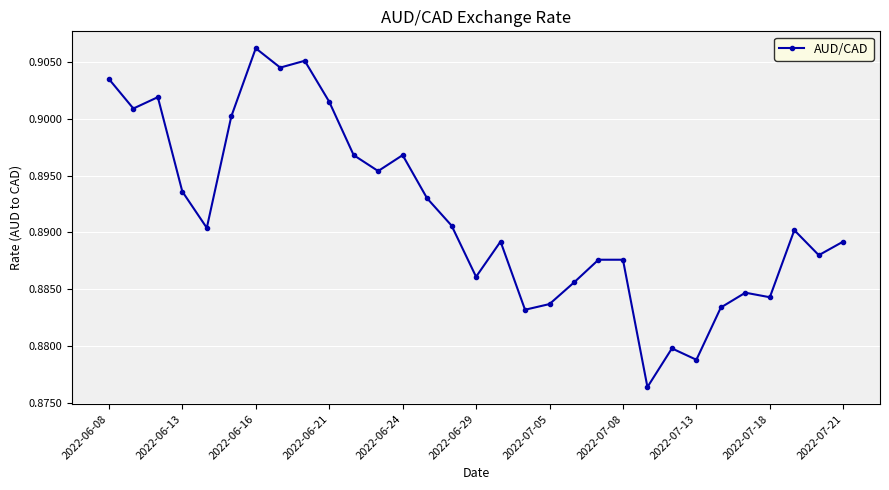

Does the chart display data point markers on the line(s)?

Yes